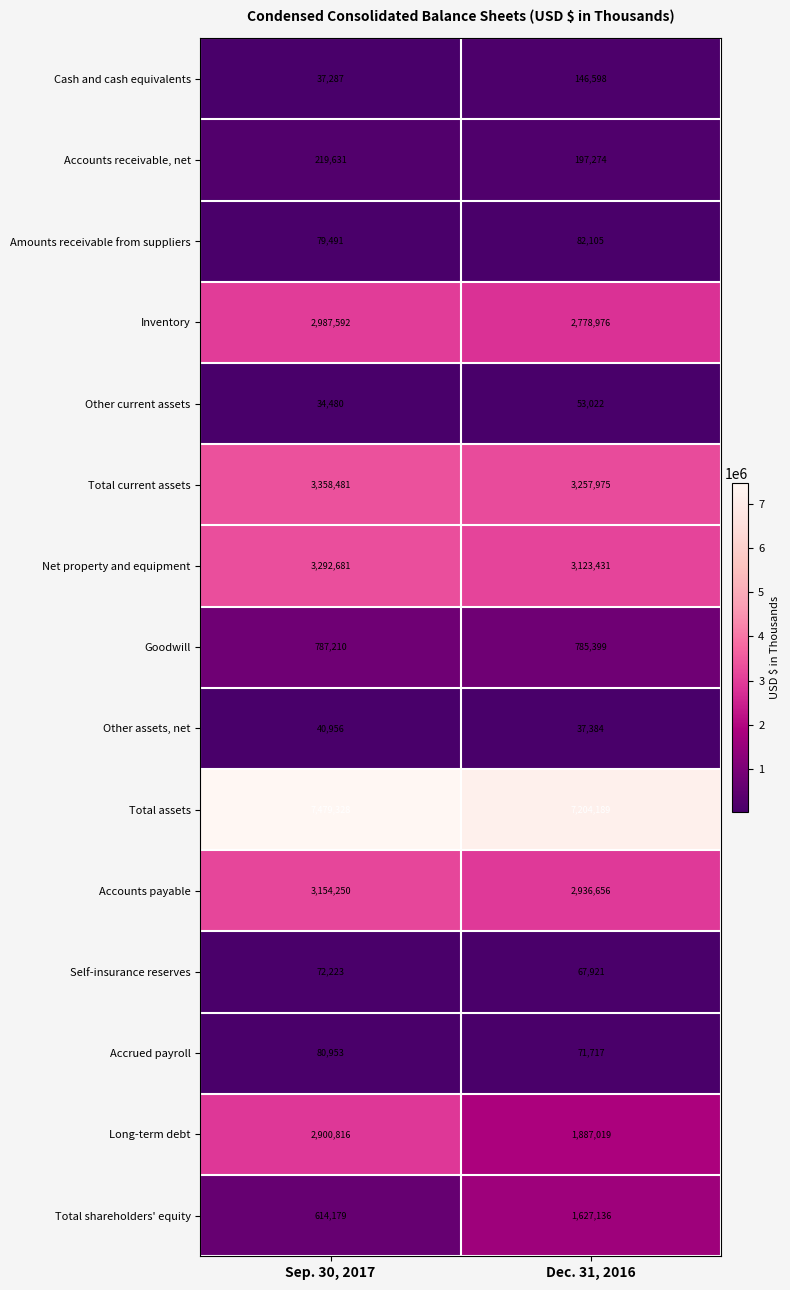

What is the approximate value of Total assets at Dec. 31, 2016, to the nearest 10?

7204190